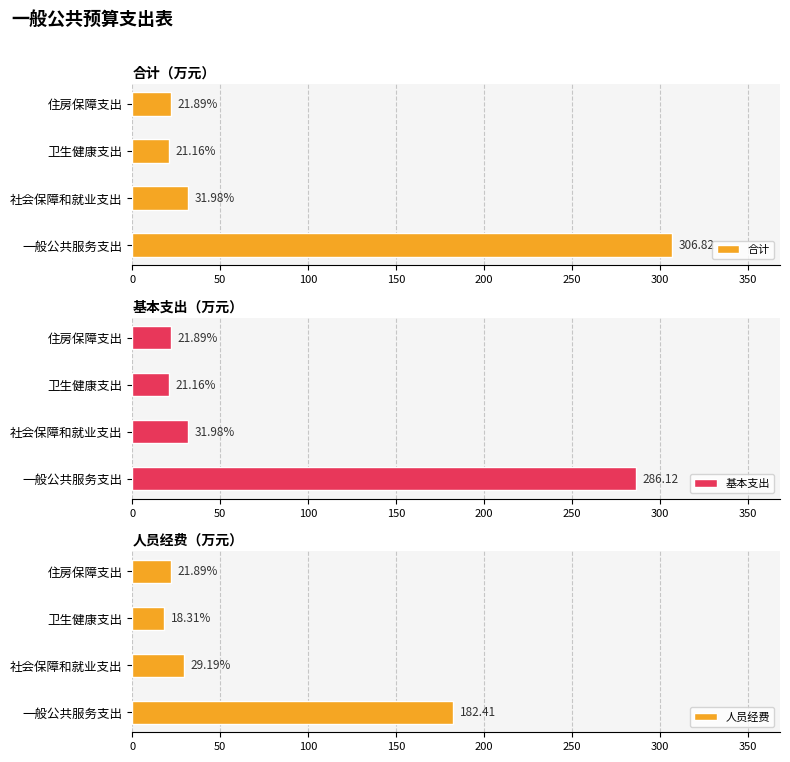

At which label is 合计 closest to 163?

社会保障和就业支出